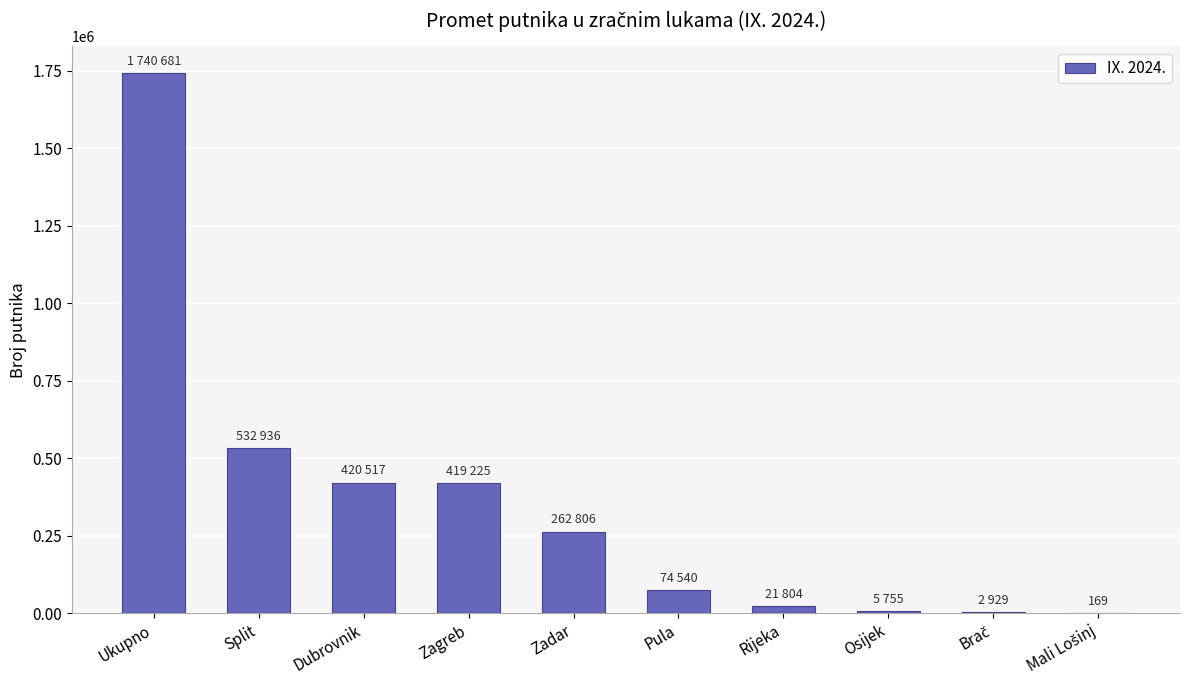

What is the greatest value displayed?

1740681